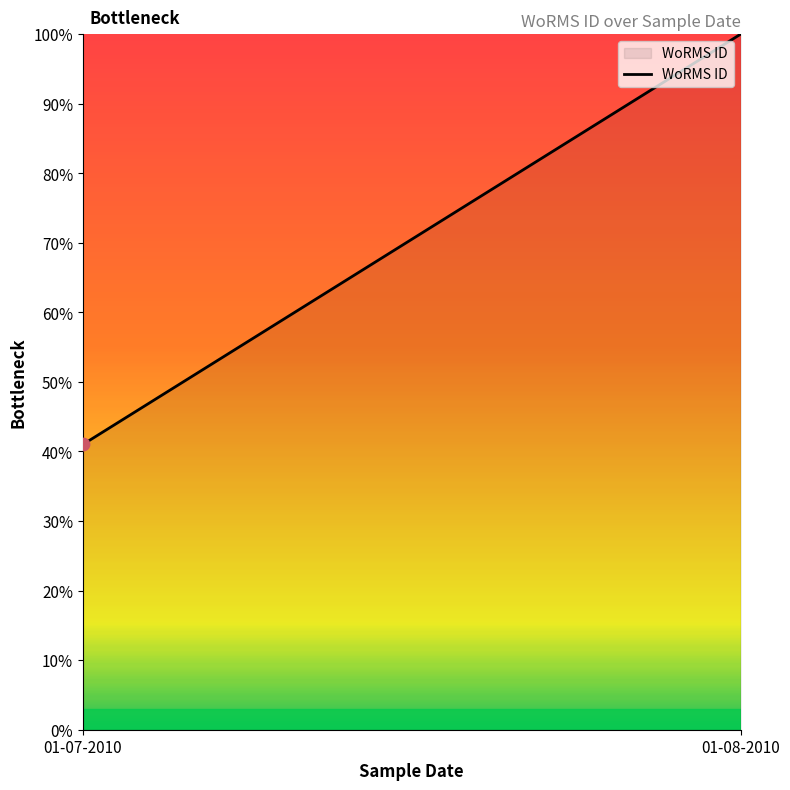

What is the change in value from 01-07-2010 to 01-08-2010?

+59.0